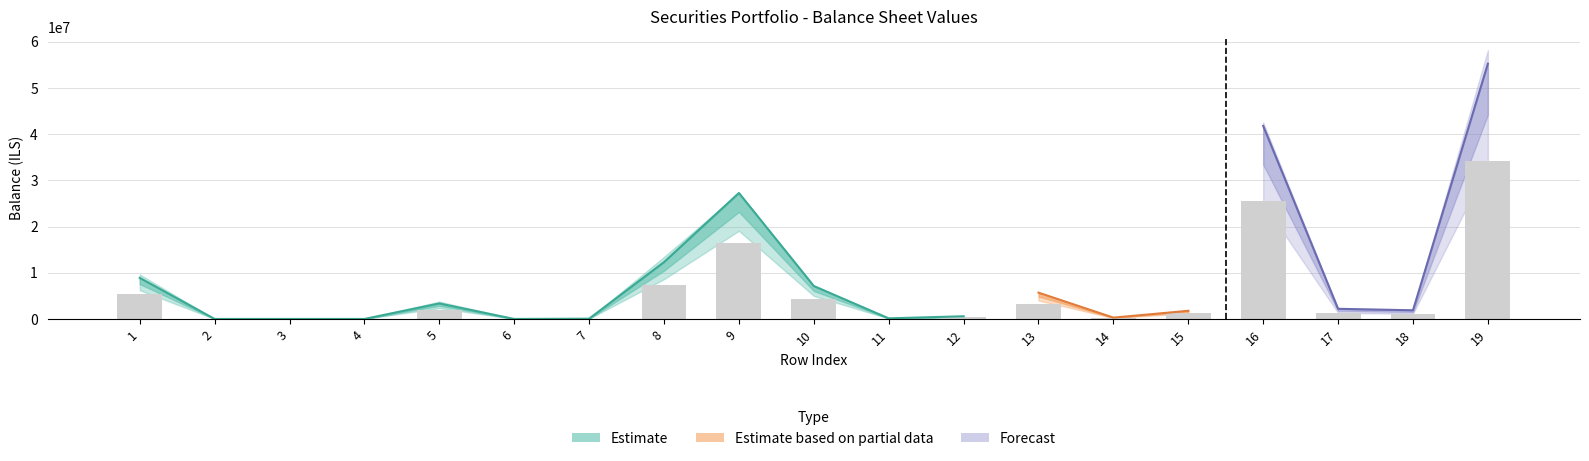

Between 15 and 7, which is larger?

15